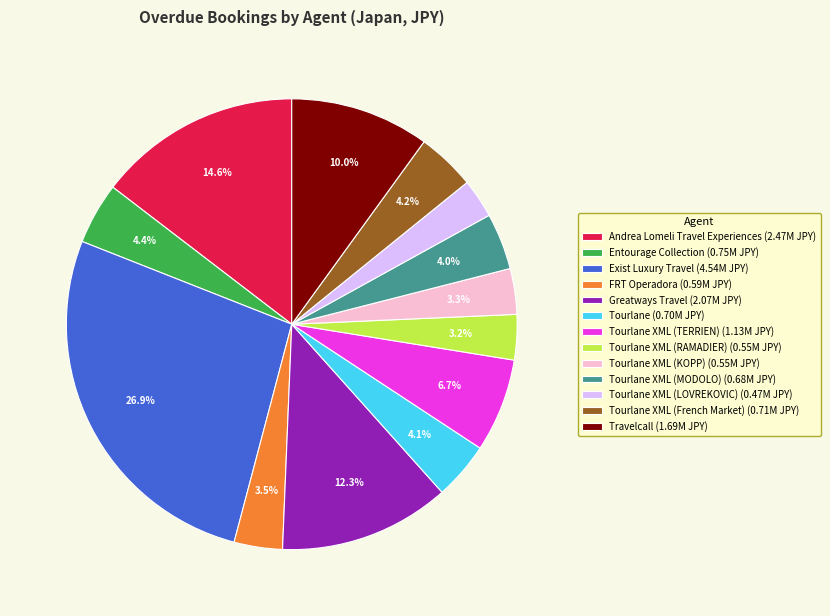

Which slice is the largest?

Exist Luxury Travel (4.54M JPY)